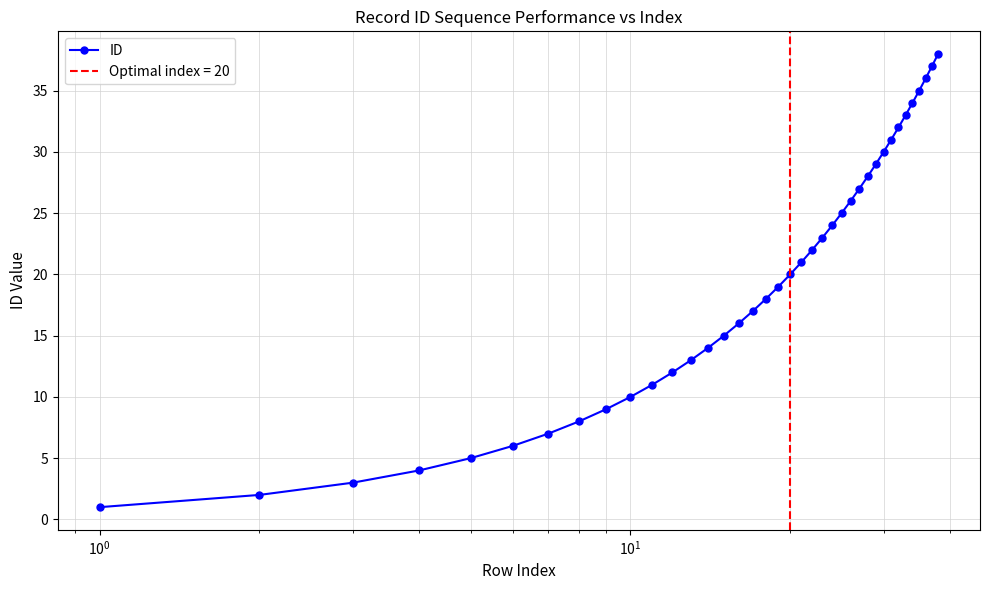

True or false: ID has more than 2 points higher than both neighbors.

False